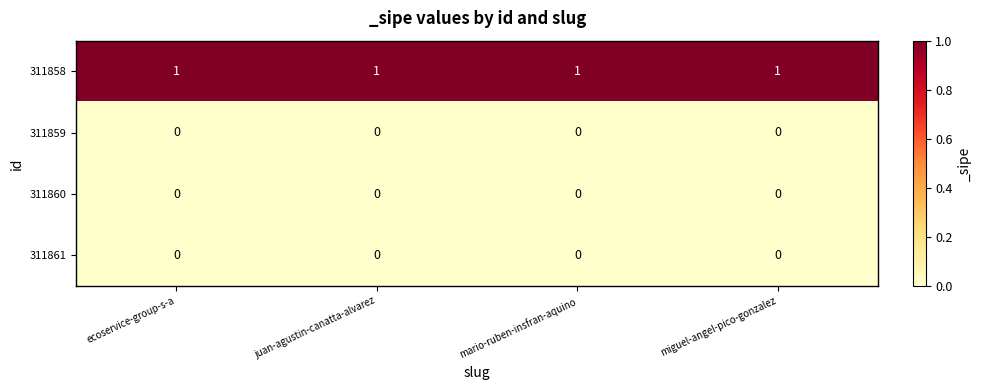

Which series has the largest total across all categories?

311858